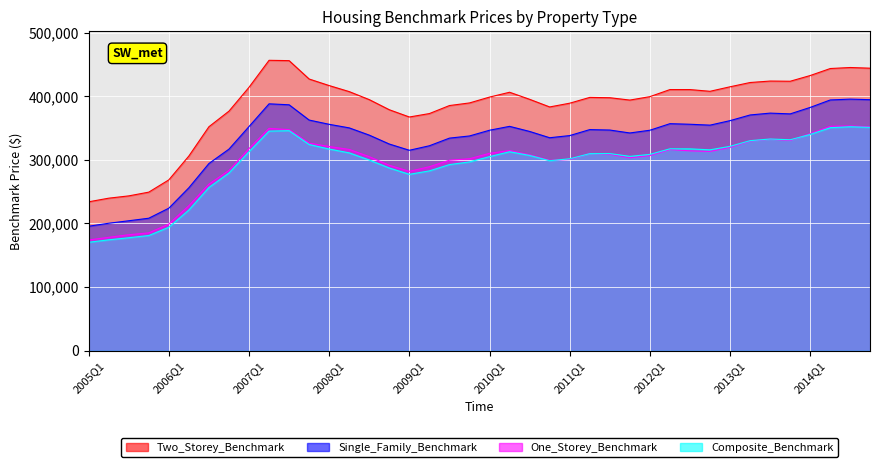

At which label is Single_Family_Benchmark closest to 295600?

2006Q3